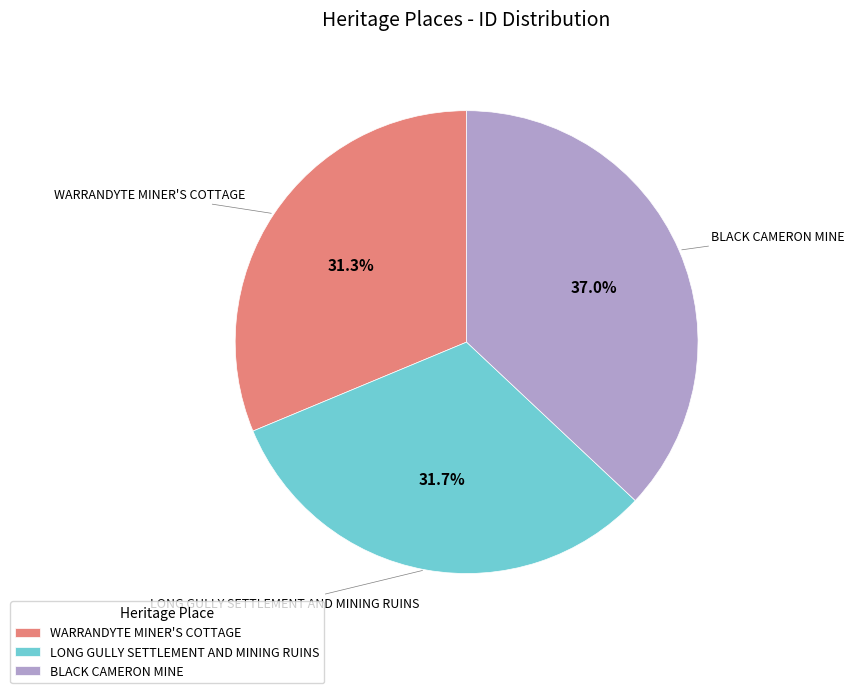

What is the ratio of the value at WARRANDYTE MINER'S COTTAGE to the value at LONG GULLY SETTLEMENT AND MINING RUINS?

1.0